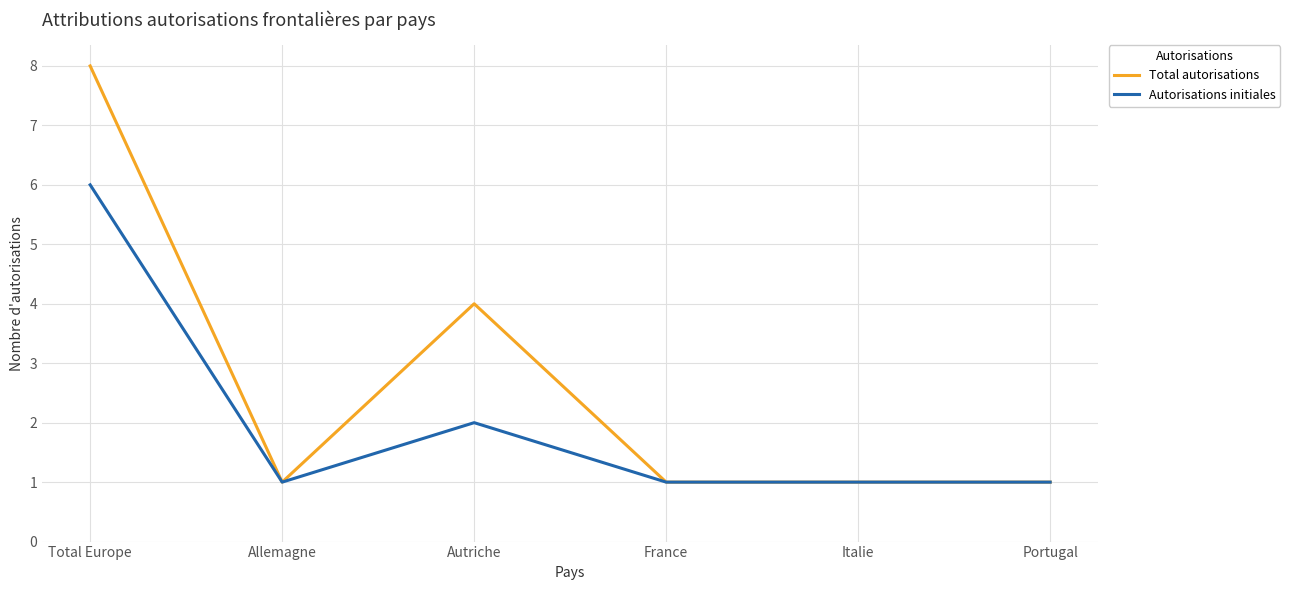

How many lines are shown in the chart?

2